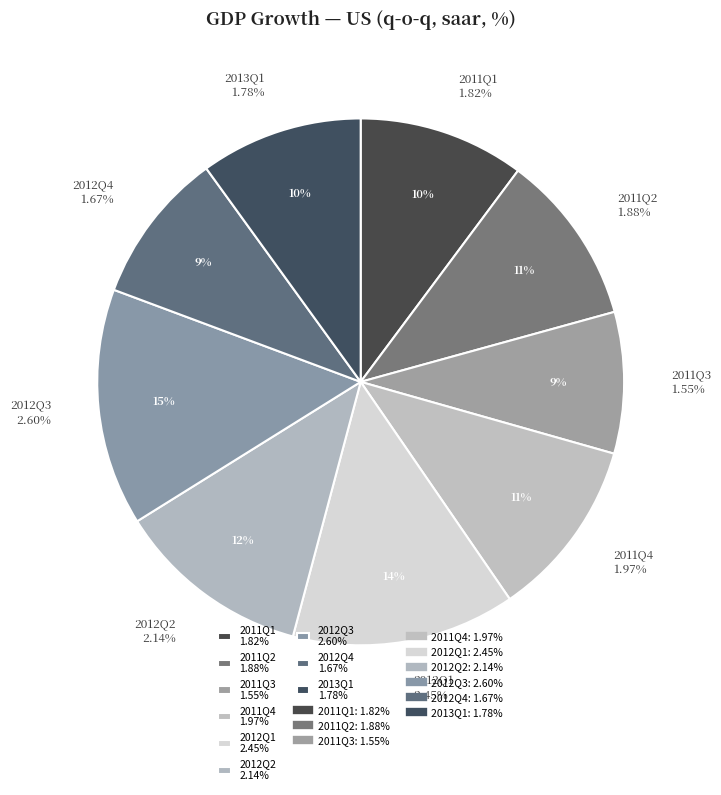

Which has a higher value, 2011Q4 or 2011Q3?

2011Q4